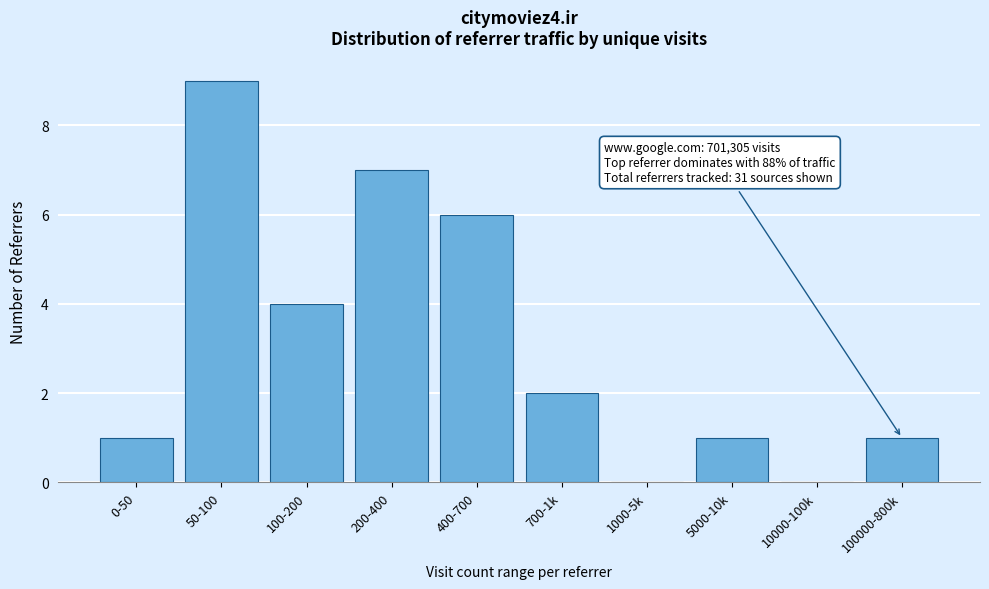

Reading left to right, what are all the values shown in this chart?

0-50=1	50-100=9	100-200=4	200-400=7	400-700=6	700-1k=2	1000-5k=0	5000-10k=1	10000-100k=0	100000-800k=1